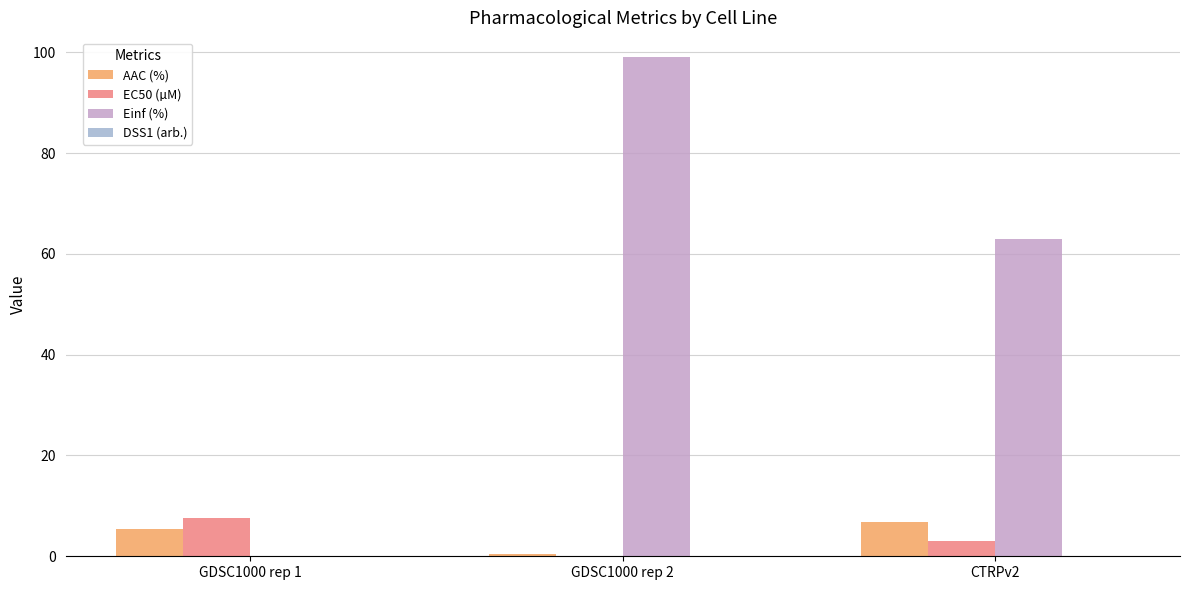

Which series has the largest total across all categories?

Einf (%)